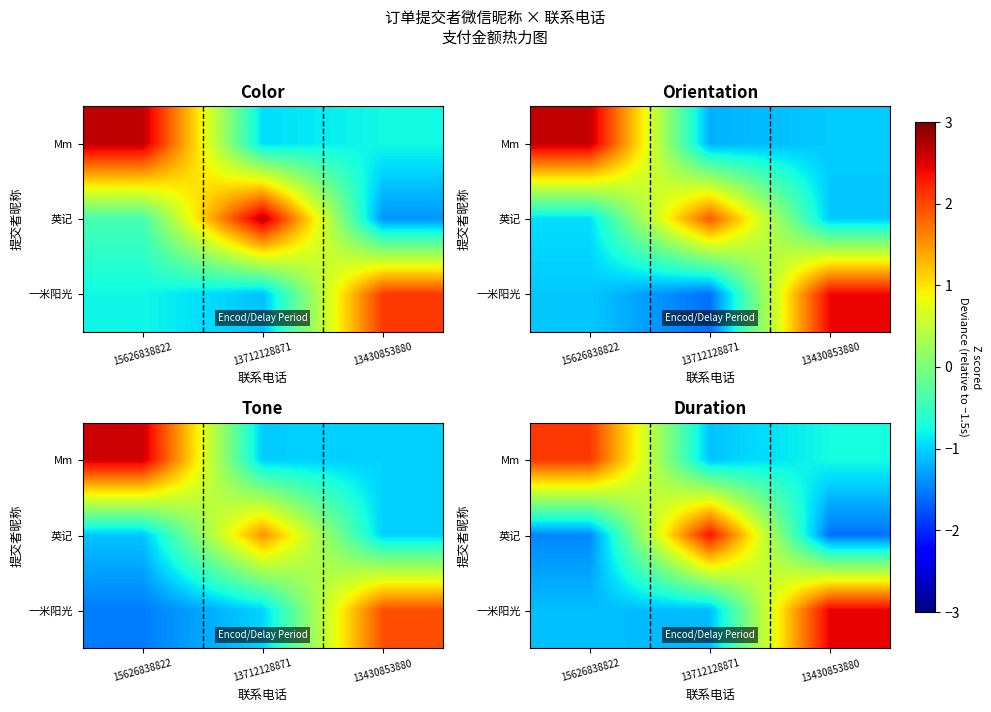

Where does the row_0 series first go above 0?

15626838822